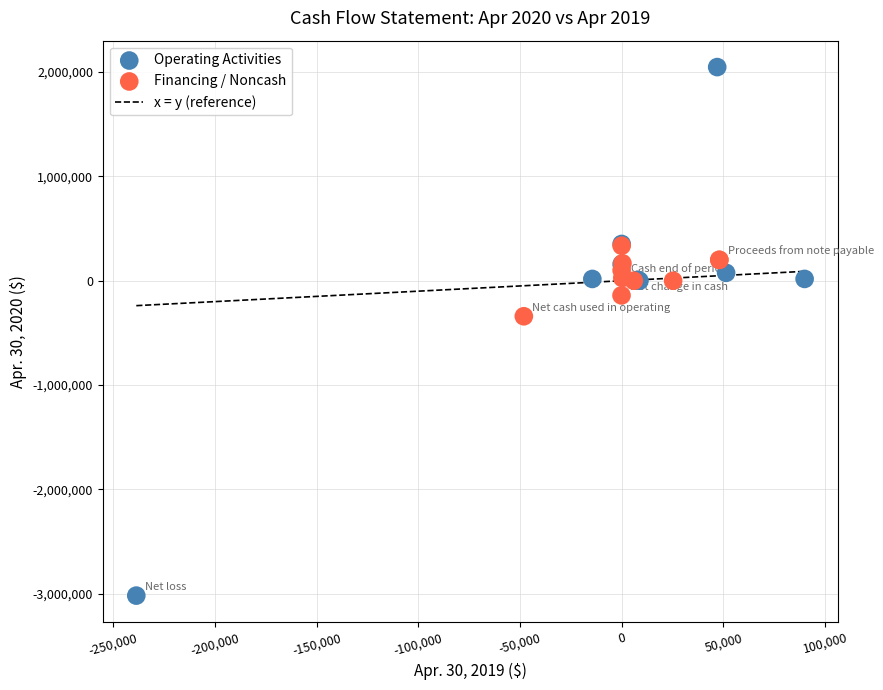

Which series reaches the minimum Y coordinate?

Operating Activities